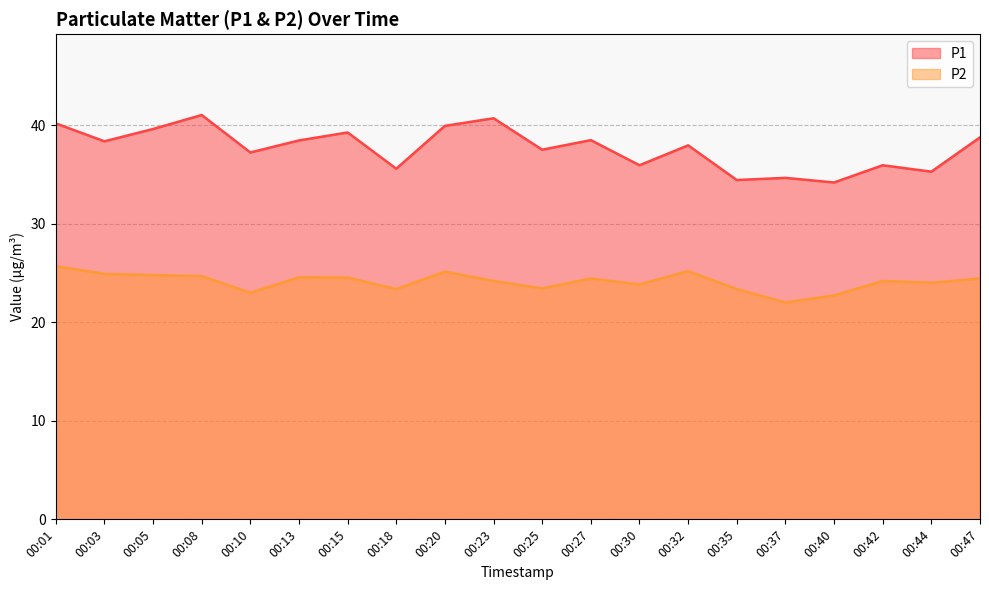

Which category has the highest value across all series?

00:08